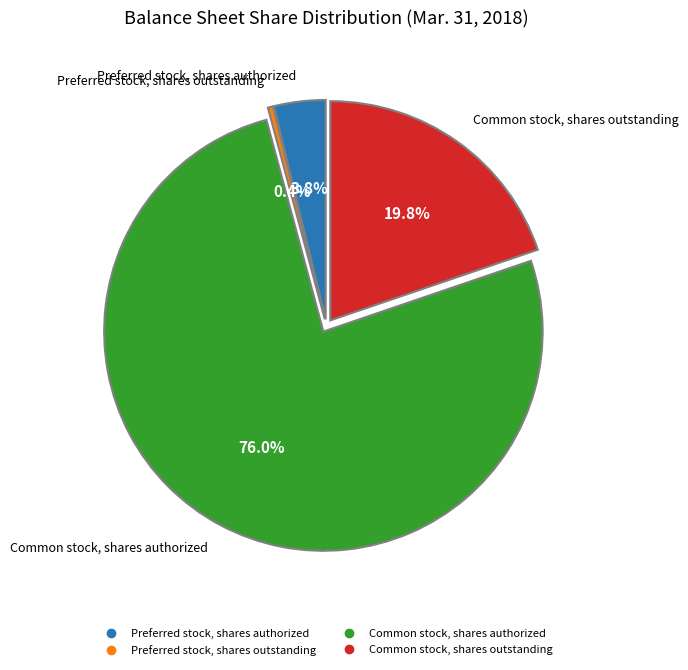

Which category has the smallest portion of the pie?

Preferred stock, shares outstanding